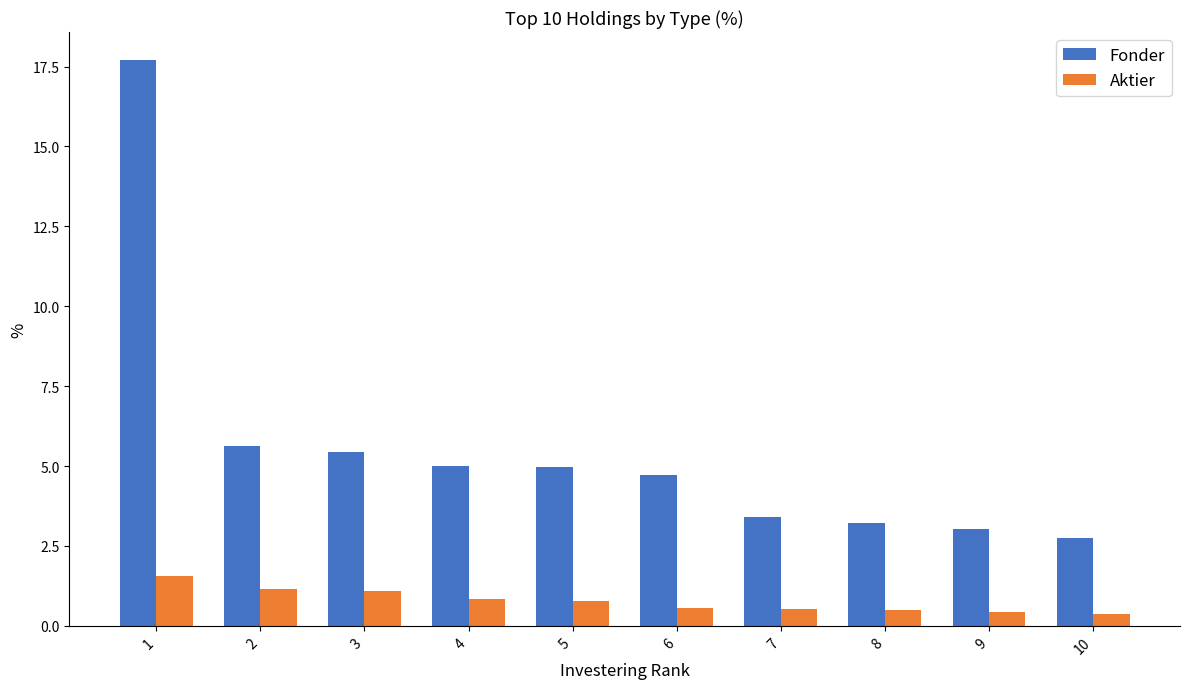

What is the spread (max minus min) of values at 3?

4.4